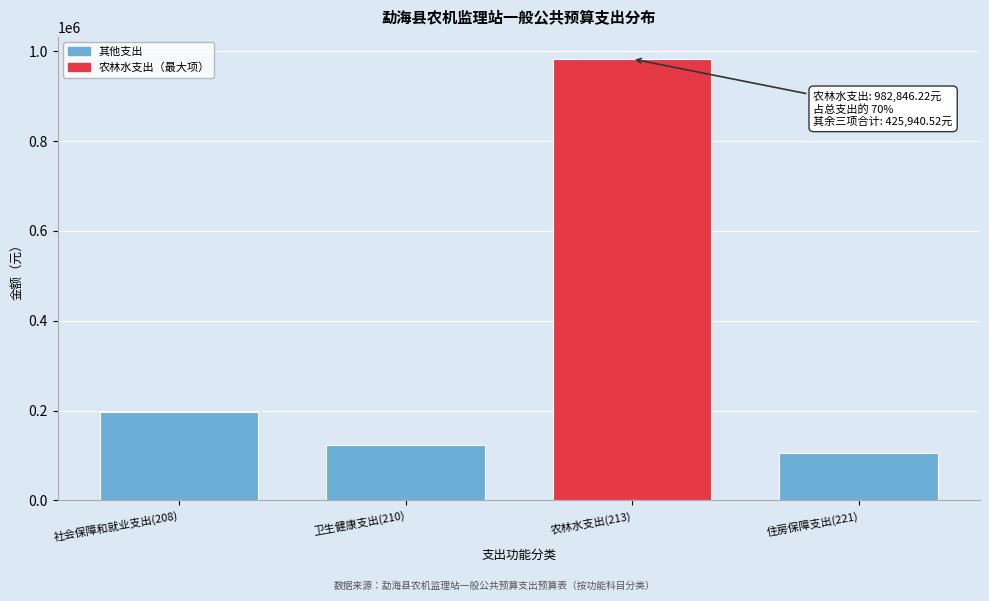

Reading left to right, list all the values displayed in this chart.

197336.1	122983.2	982846.2	105621.2